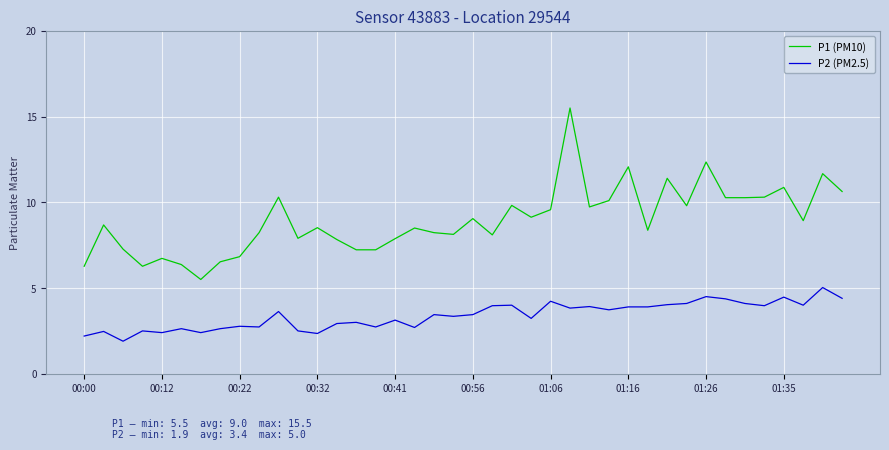

What is the smallest value displayed?

1.9